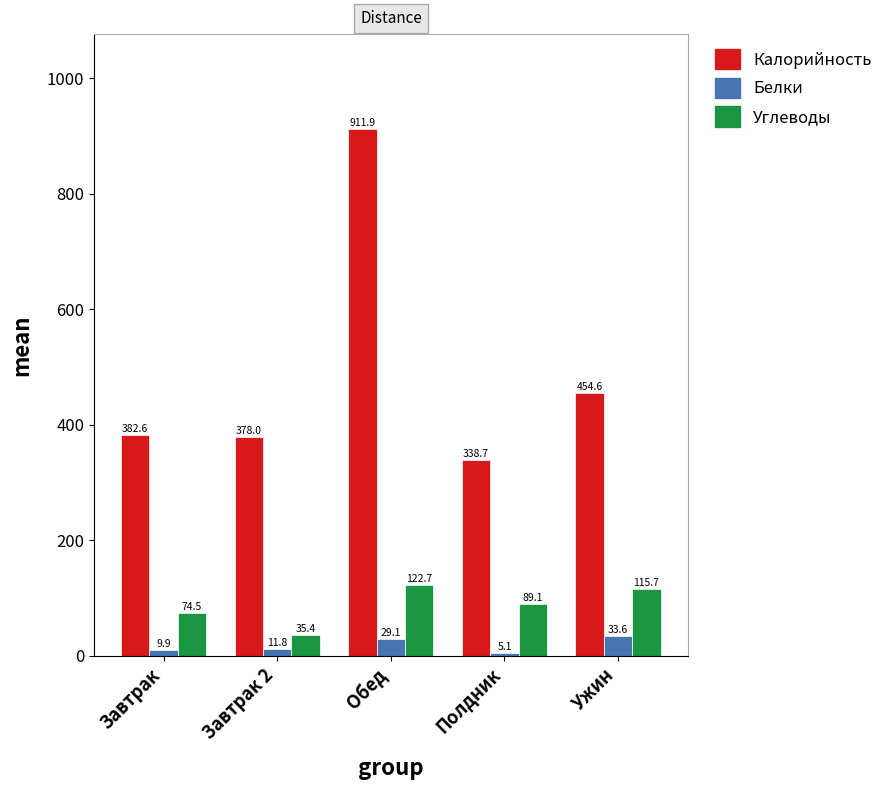

What position from the right is Завтрак?

5